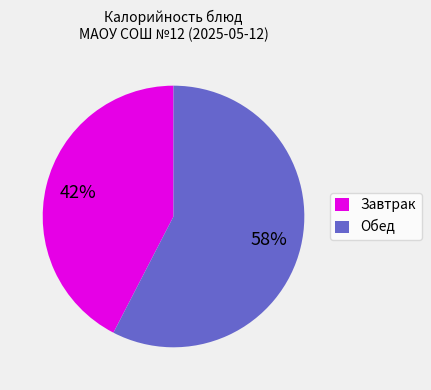

What is the ratio of the value at Завтрак to the value at Обед?

0.7